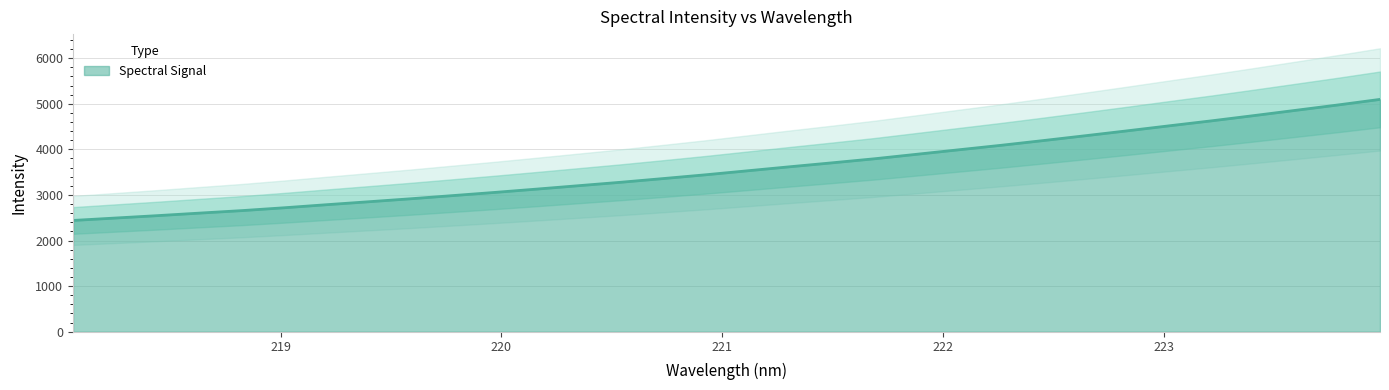

What is the average value?

3587.1